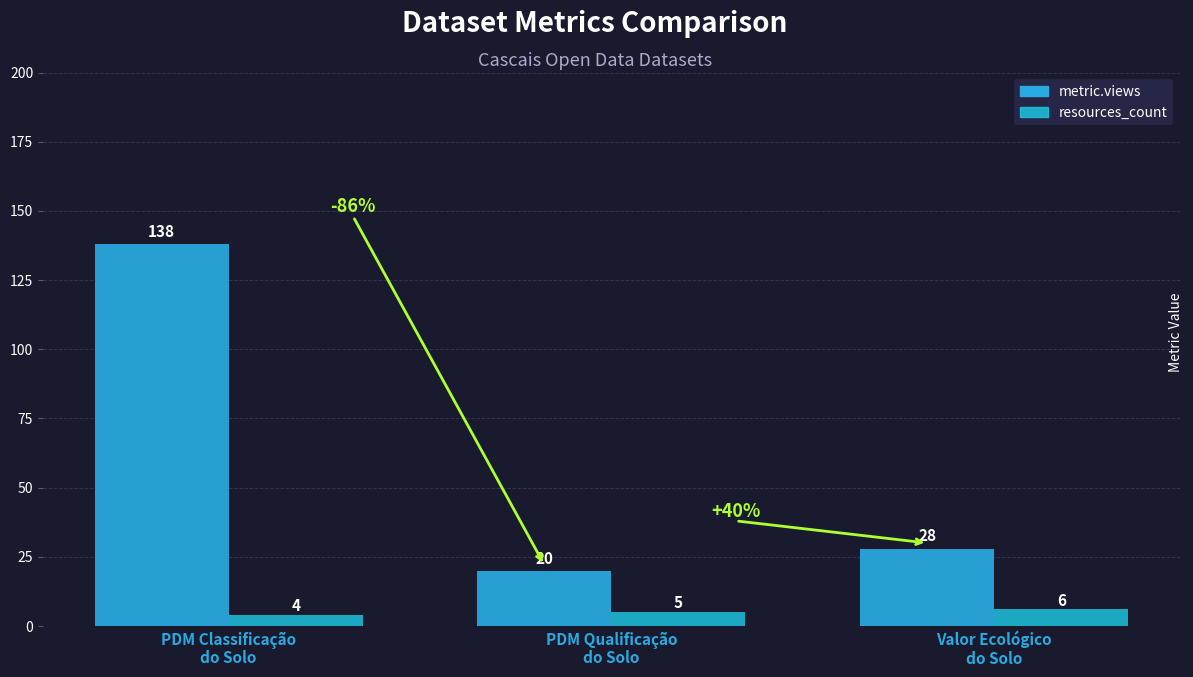

Which series has the widest spread of values?

metric.views